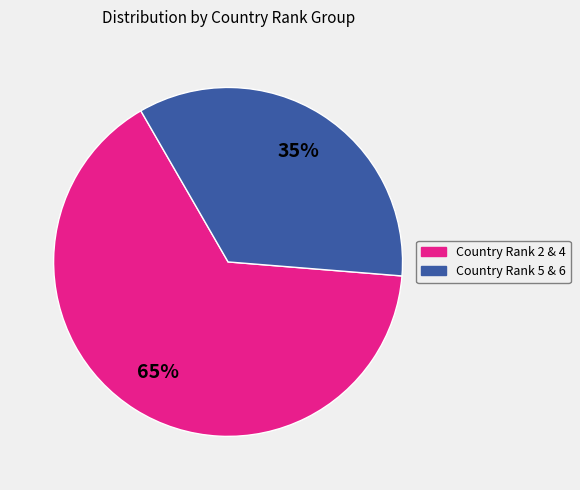

Is it true that Country Rank 2 & 4 is 56% of the pie?

False